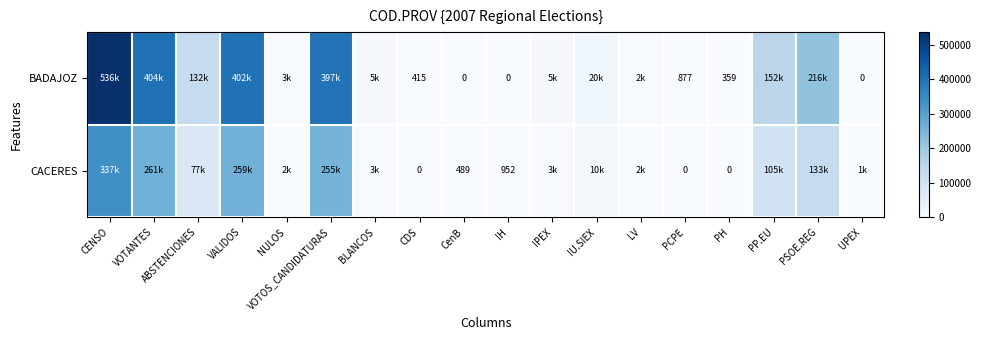

True or false: BADAJOZ has a value of 415 at CDS.

True